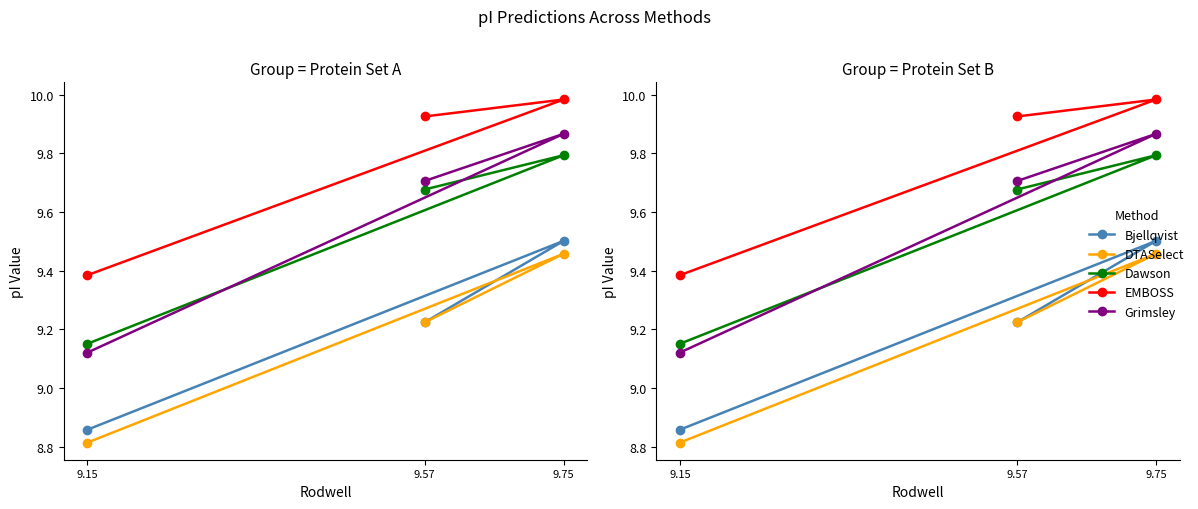

At which label is Grimsley closest to 9?

9.15